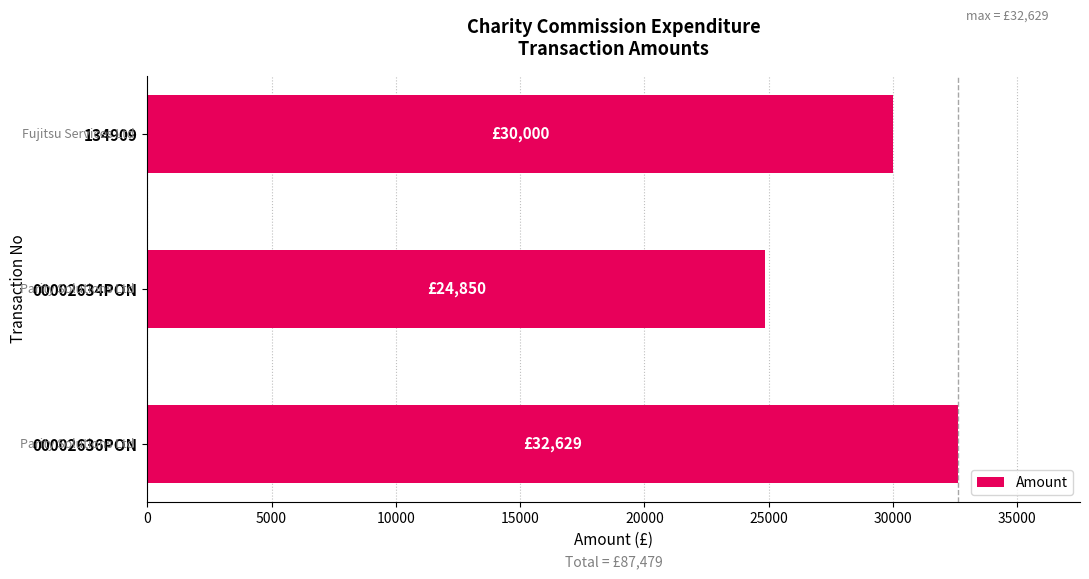

At which label is the value closest to 28739?

134909